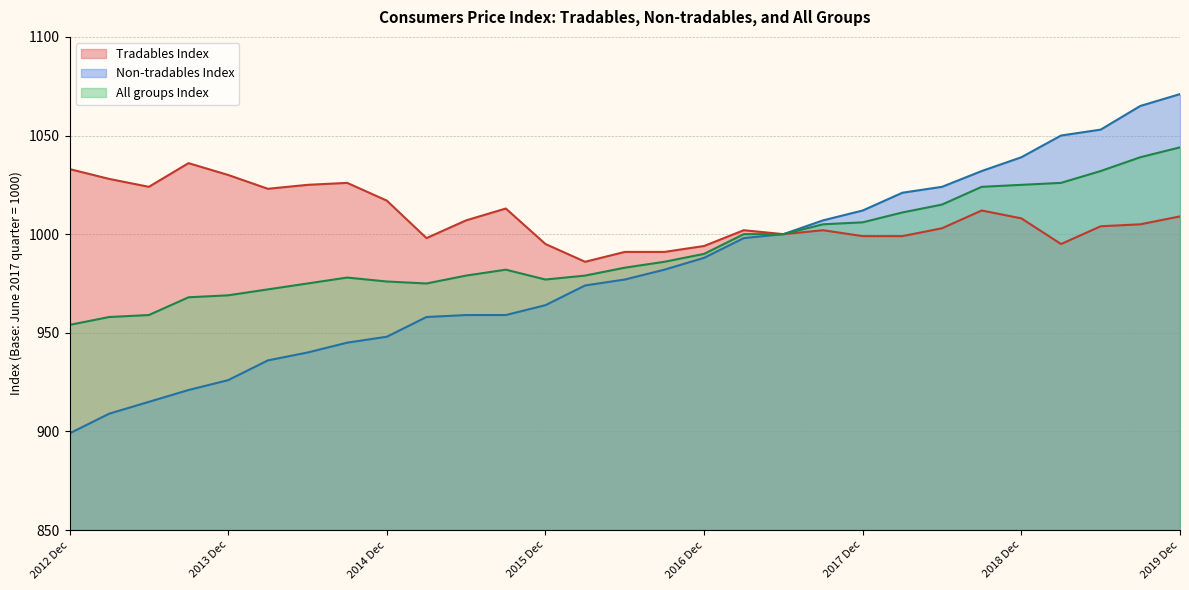

True or false: Tradables Index and All groups Index intersect in this chart.

False